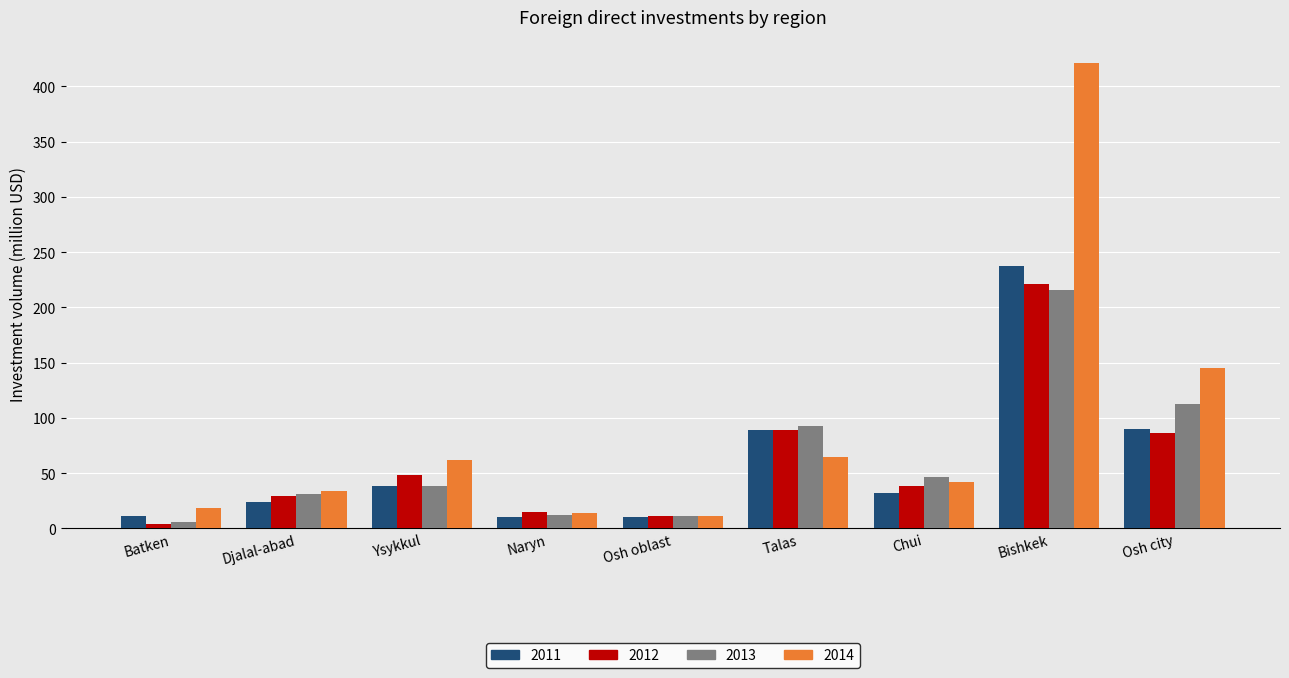

Rank the series by their maximum value, from highest to lowest.

2014, 2011, 2012, 2013